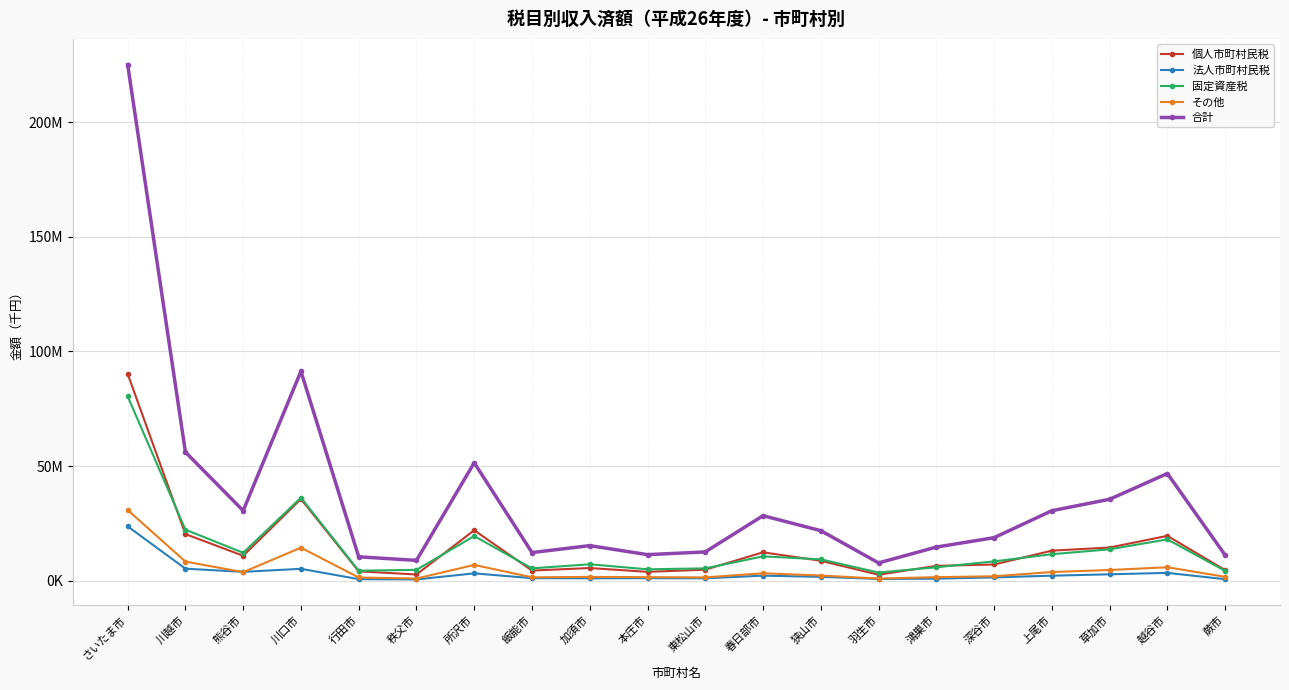

Reading left to right, extract all data points from this chart.

個人市町村民税: さいたま市=90249169	川越市=20317114	熊谷市=10848418	川口市=35609705	行田市=4053038	秩父市=2679232	所沢市=21982653	飯能市=4382513	加須市=5498783	本庄市=3825705	東松山市=4767088	春日部市=12366369	狭山市=8654197	羽生市=2570946	鴻巣市=6446533	深谷市=7039491	上尾市=13077967	草加市=14447246	越谷市=19538195	蕨市=4590917
法人市町村民税: さいたま市=23691456	川越市=5210365	熊谷市=3832162	川口市=5153200	行田市=646905	秩父市=523990	所沢市=3167699	飯能市=1068900	加須市=1010894	本庄市=1057894	東松山市=1005492	春日部市=2168422	狭山市=1647948	羽生市=732312	鴻巣市=847332	深谷市=1405472	上尾市=2155622	草加市=2756774	越谷市=3378383	蕨市=629589
固定資産税: さいたま市=80420404	川越市=22239590	熊谷市=12152998	川口市=36186236	行田市=4322615	秩父市=4715661	所沢市=19431849	飯能市=5347285	加須市=7139752	本庄市=4943738	東松山市=5349454	春日部市=10591365	狭山市=9287720	羽生市=3525793	鴻巣市=5830615	深谷市=8393182	上尾市=11529118	草加市=13669349	越谷市=17989371	蕨市=4258088
その他: さいたま市=30821211	川越市=8316200	熊谷市=3689272	川口市=14390974	行田市=1365047	秩父市=913525	所沢市=6849744	飯能市=1441336	加須市=1622453	本庄市=1510183	東松山市=1406750	春日部市=3211666	狭山市=2219659	羽生市=899796	鴻巣市=1517418	深谷市=1899391	上尾市=3752239	草加市=4626561	越谷市=5842541	蕨市=1661028
合計: さいたま市=225182240	川越市=56083269	熊谷市=30522850	川口市=91340115	行田市=10387605	秩父市=8832408	所沢市=51431945	飯能市=12240034	加須市=15271882	本庄市=11337520	東松山市=12528784	春日部市=28337822	狭山市=21809524	羽生市=7728847	鴻巣市=14641898	深谷市=18737536	上尾市=30514946	草加市=35499930	越谷市=46748490	蕨市=11139622